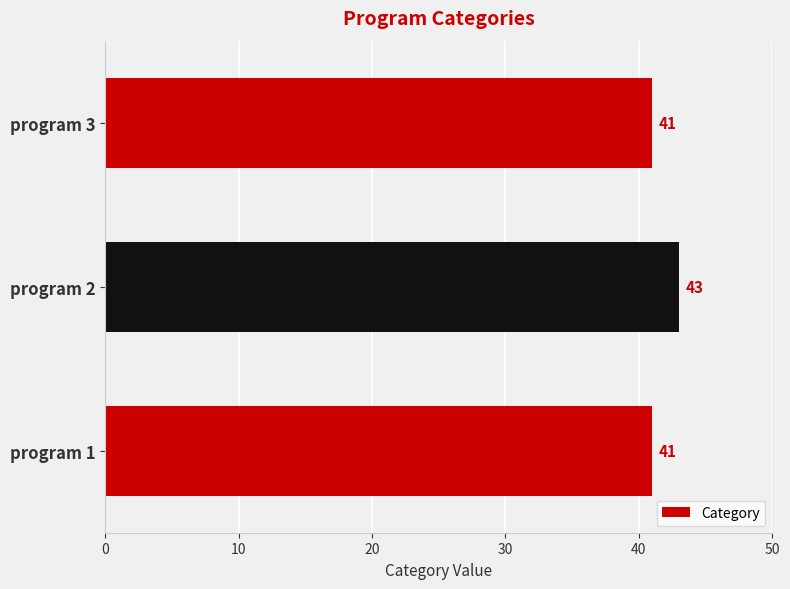

Does the chart contain any negative values?

No